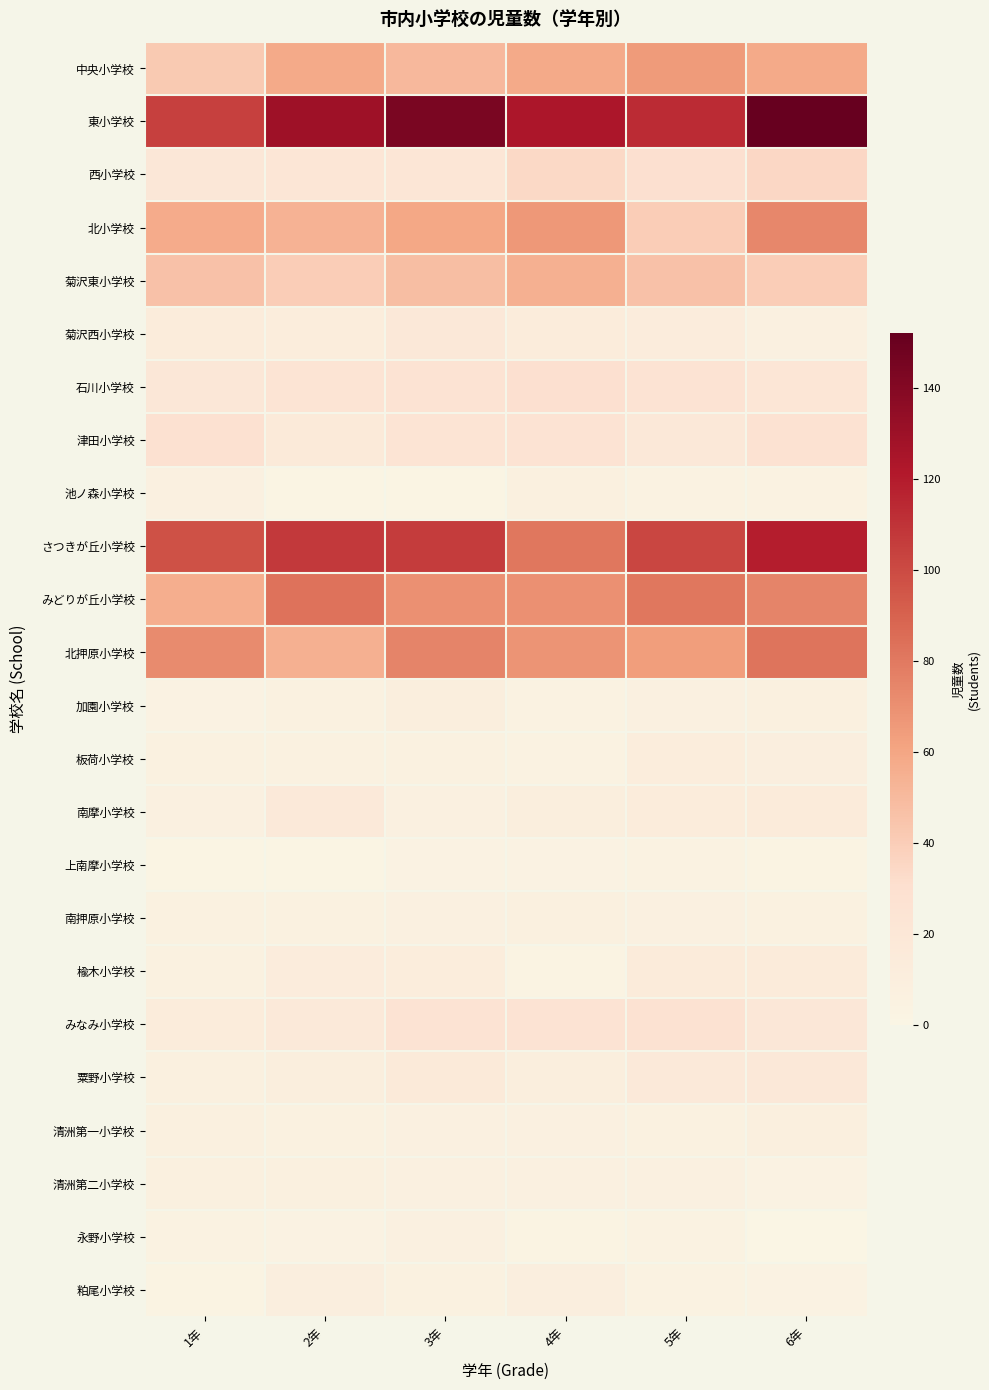

Which has a higher value, 4年 or 3年?

4年